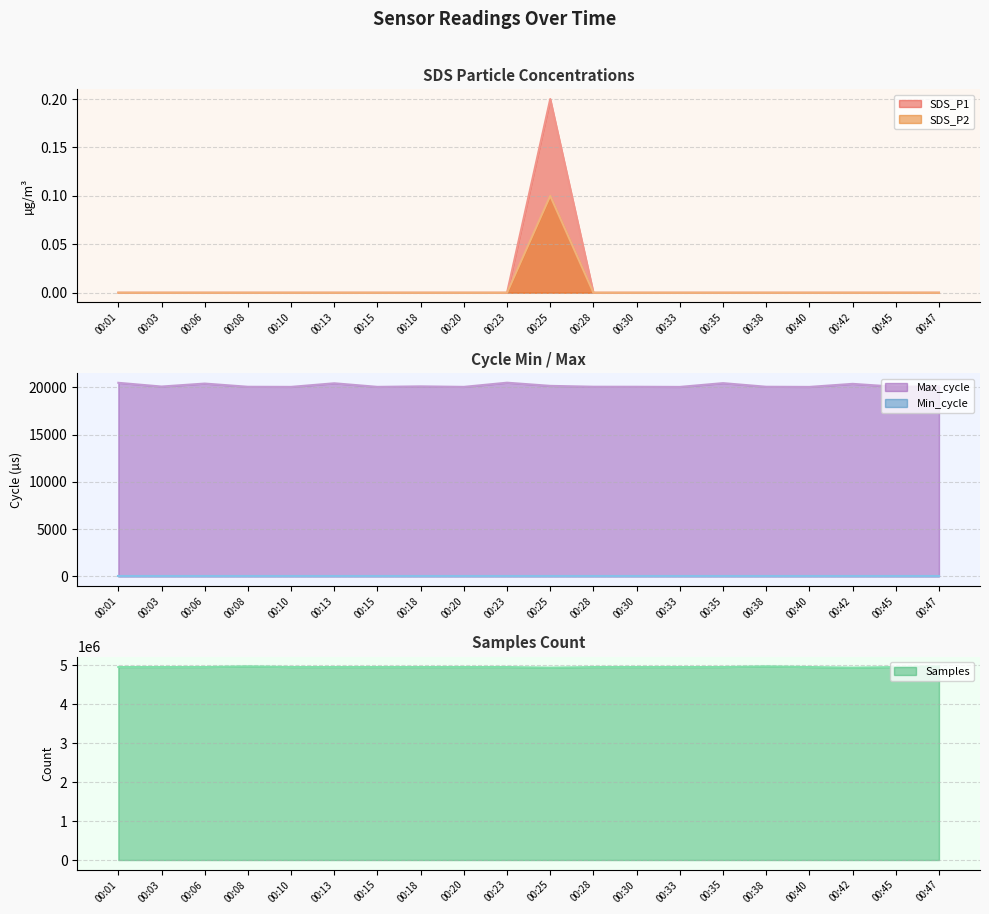

Does the chart have visible grid lines?

Yes